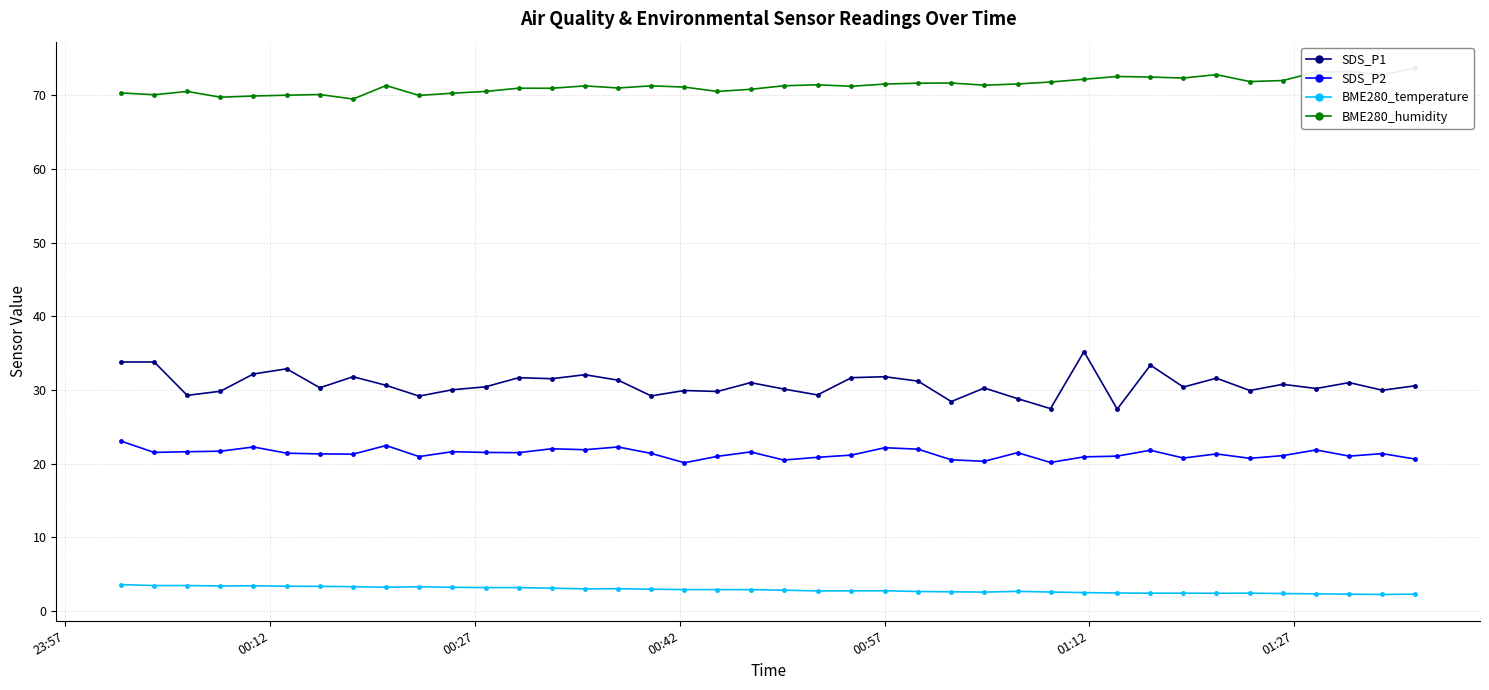

True or false: SDS_P1 and BME280_temperature intersect in this chart.

False